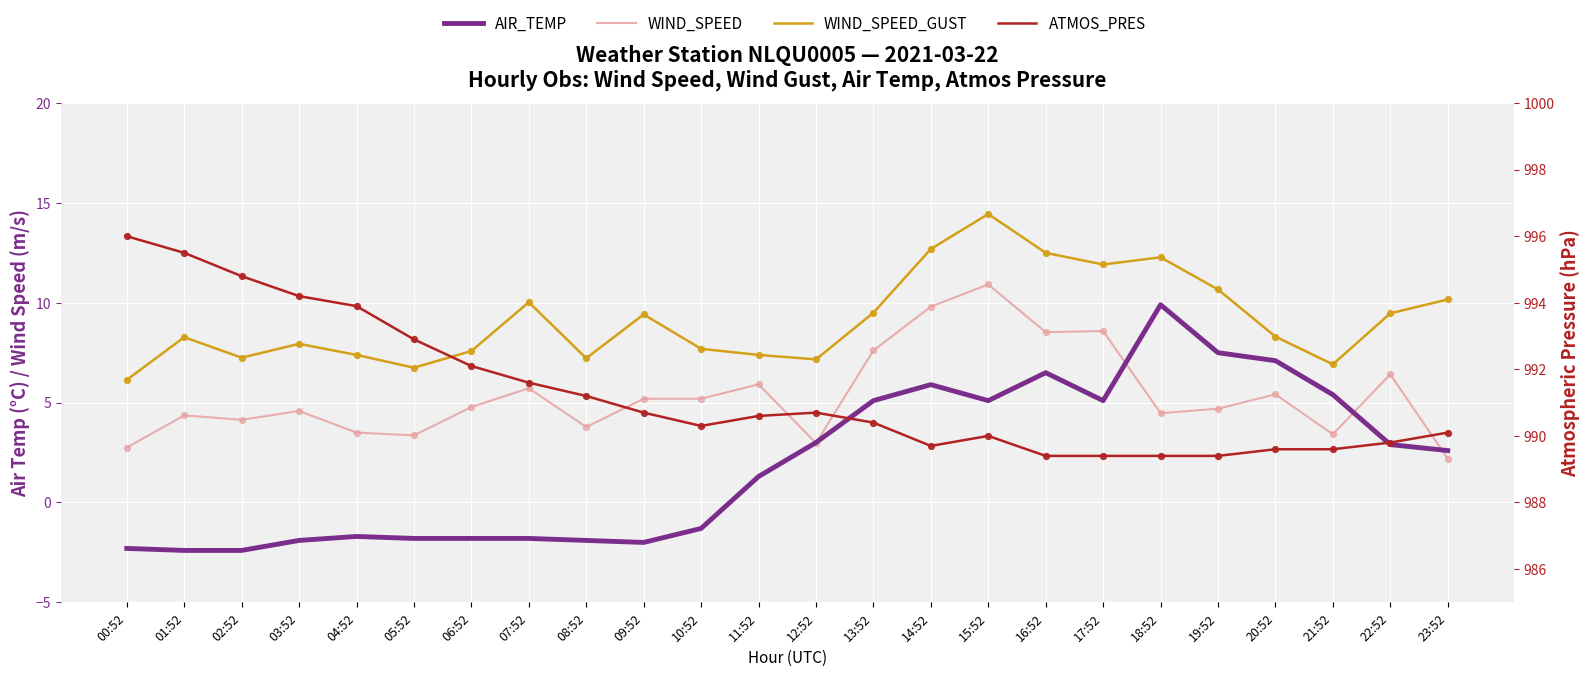

Which series contains the lowest Y value?

AIR_TEMP